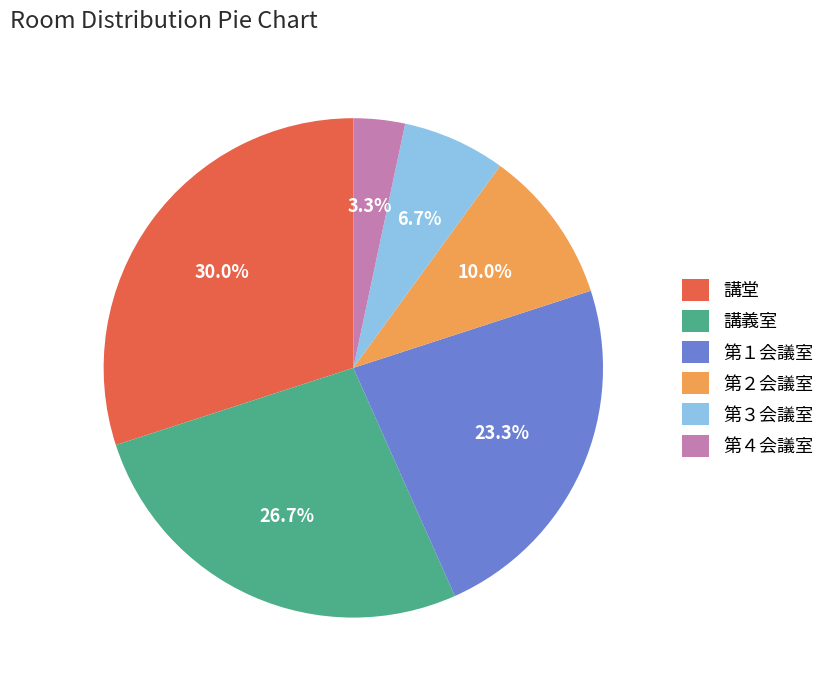

Does 第２会議室 account for over 50% of the chart?

No